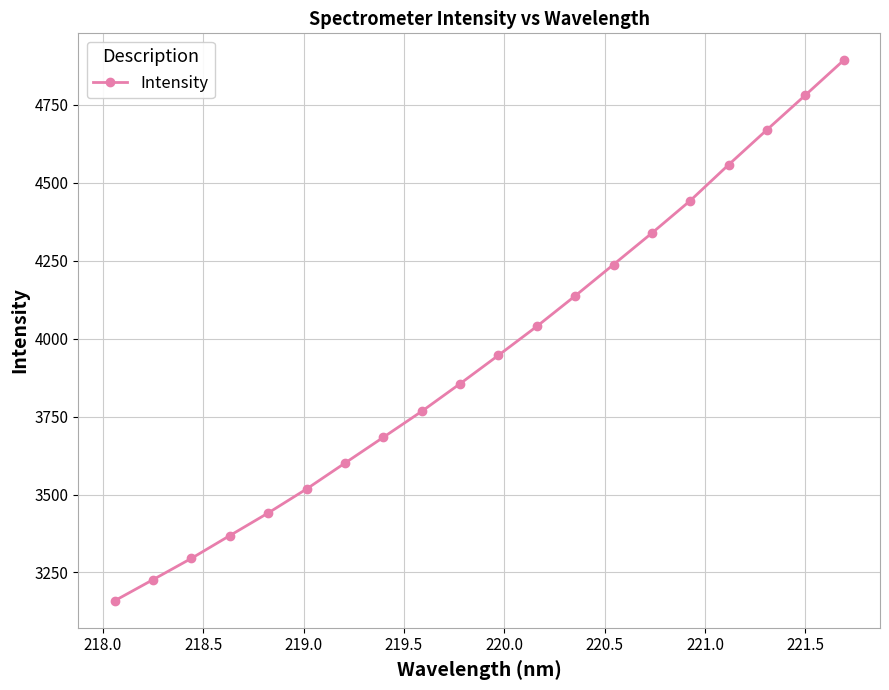

What is the difference between the maximum and minimum values?

1733.3